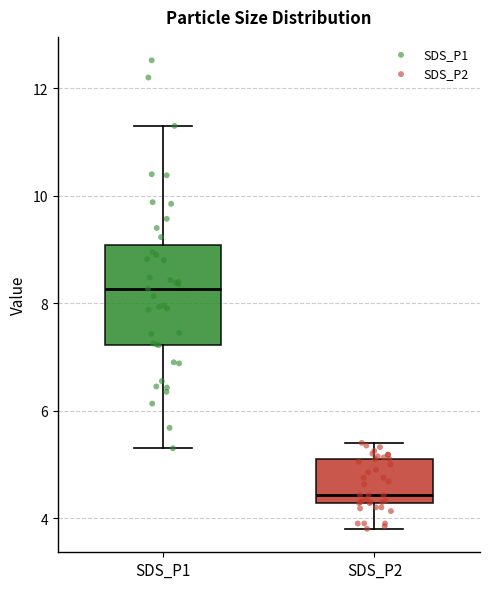

Where does the upper whisker of the box for SDS_P2 end on the y-axis? The values are not printed on the chart, so give them approximately, as read against the axis.

5.4